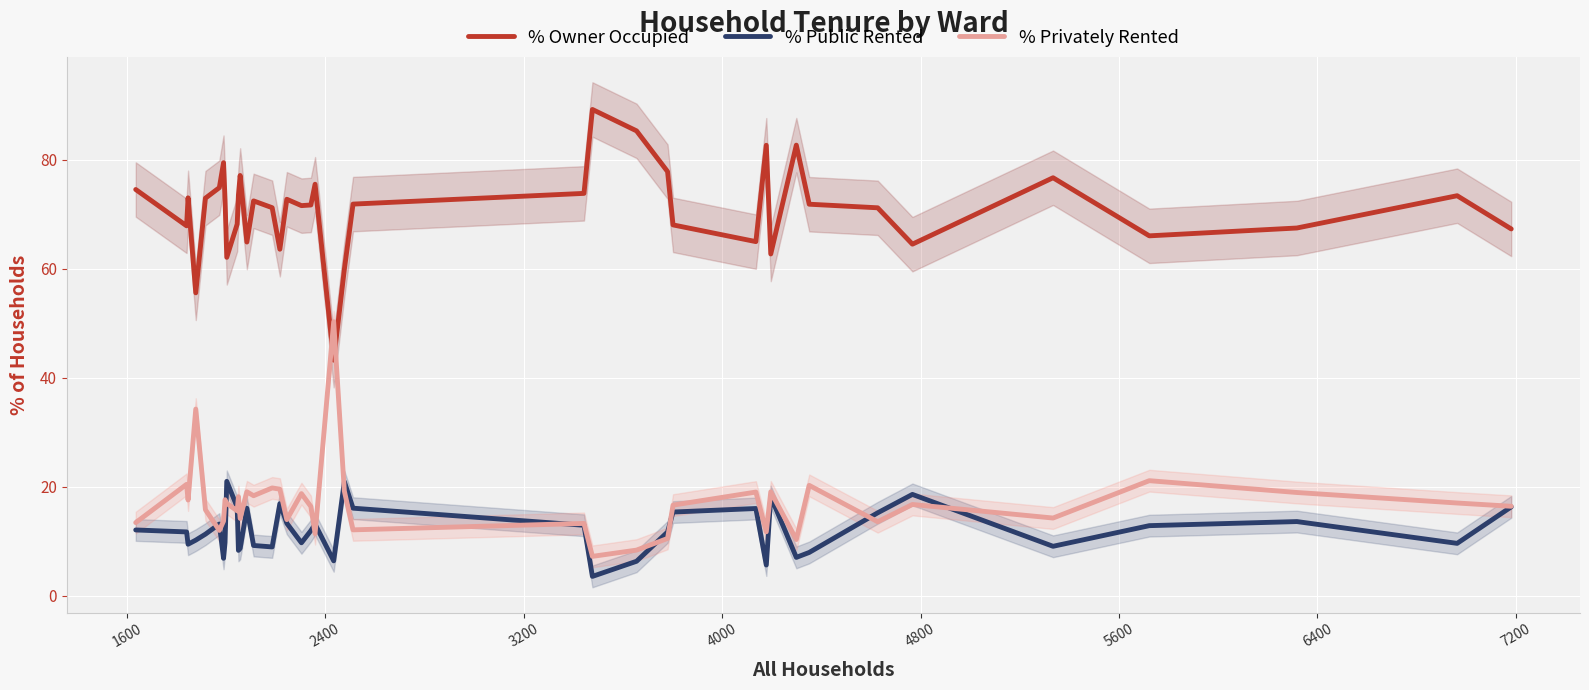

What is the highest value of the % Owner Occupied series?

89.3